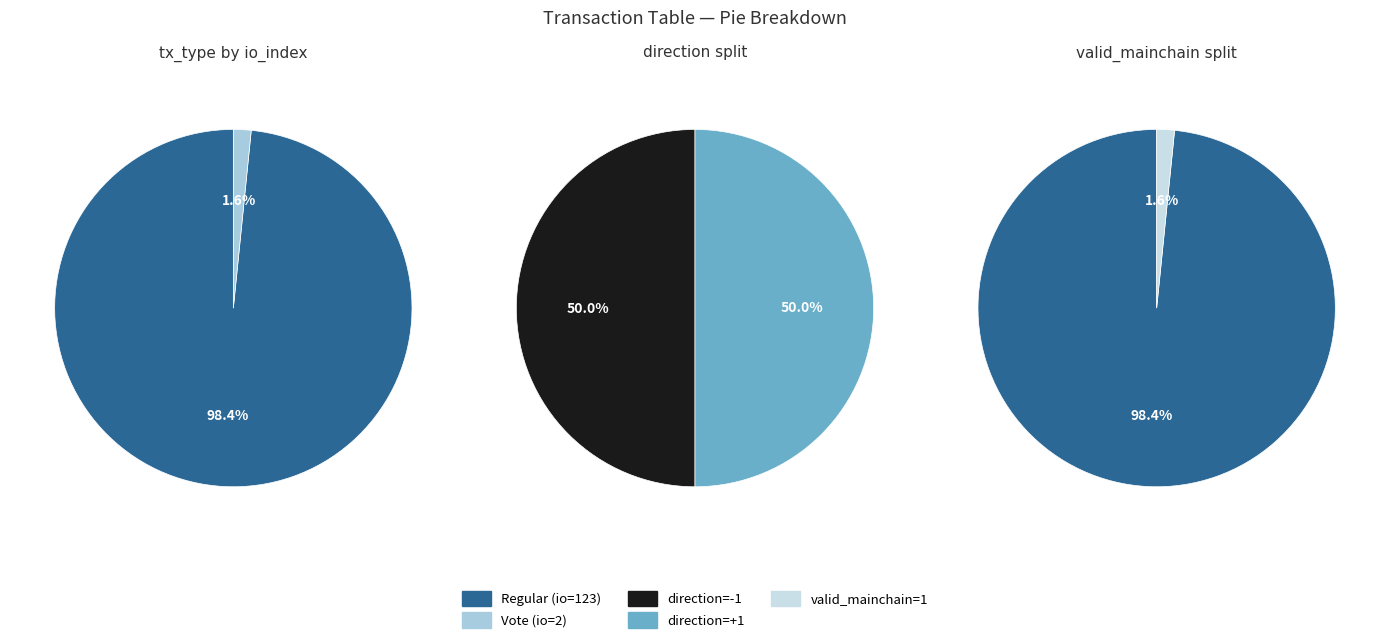

How many slices are in this pie chart?

2